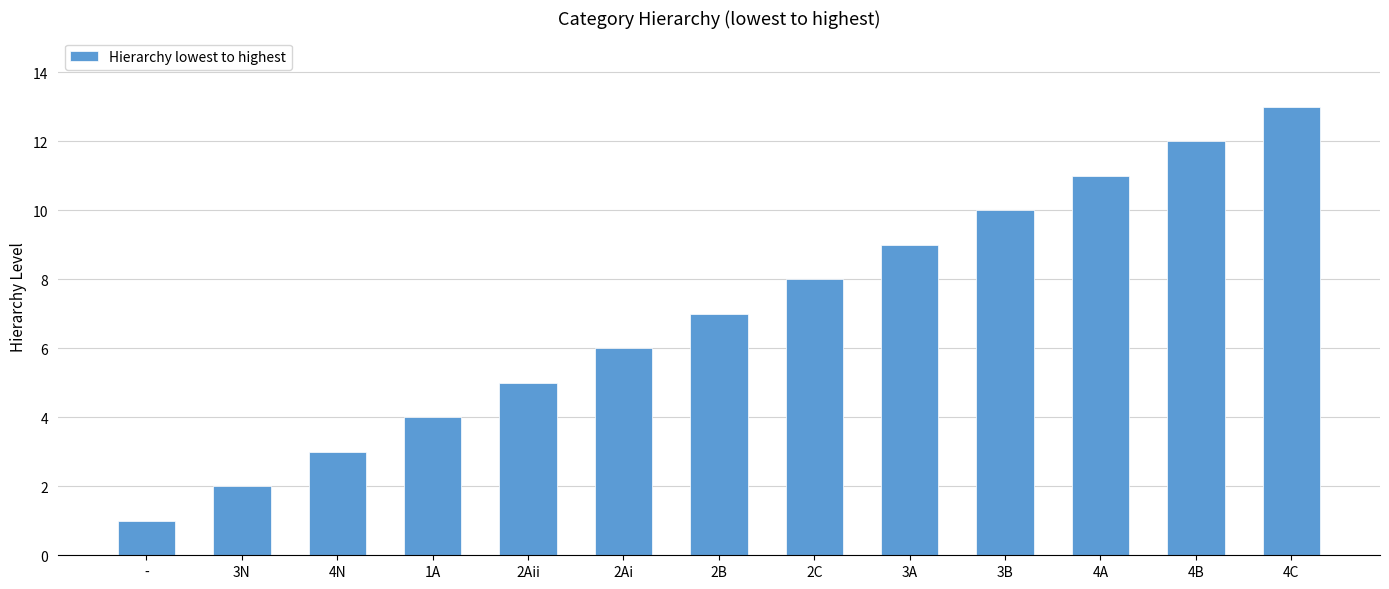

Is it true that the value at 4A is 6?

False